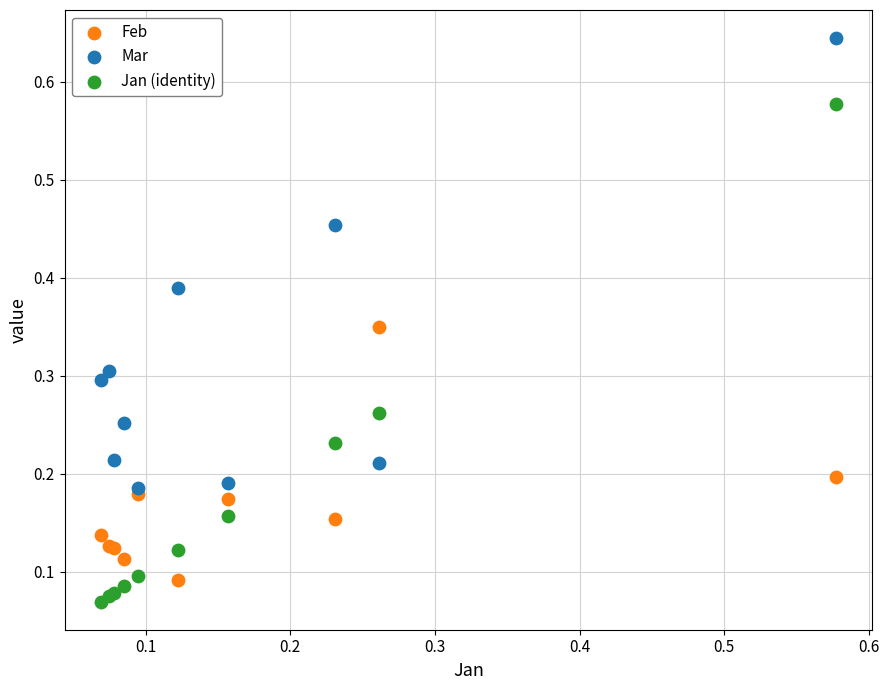

Which series reaches the maximum Y coordinate?

Mar